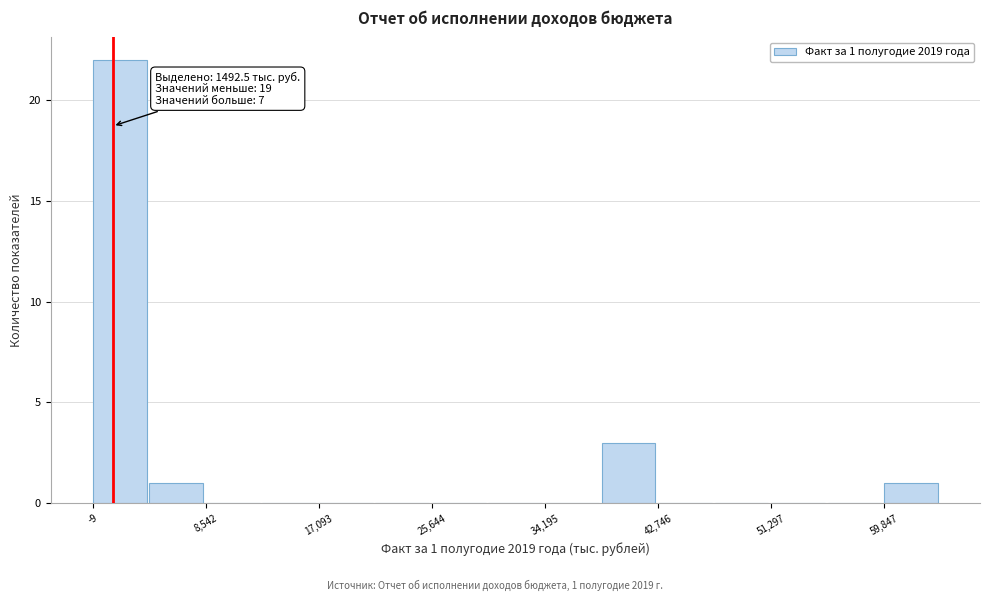

Over which range of the x-axis is the bar tallest?

0 to 4000